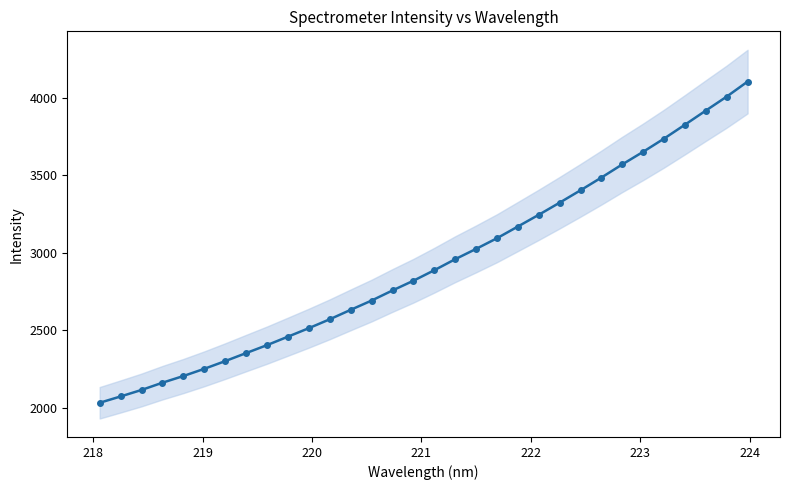

What is the minimum value shown in the chart?

2032.4